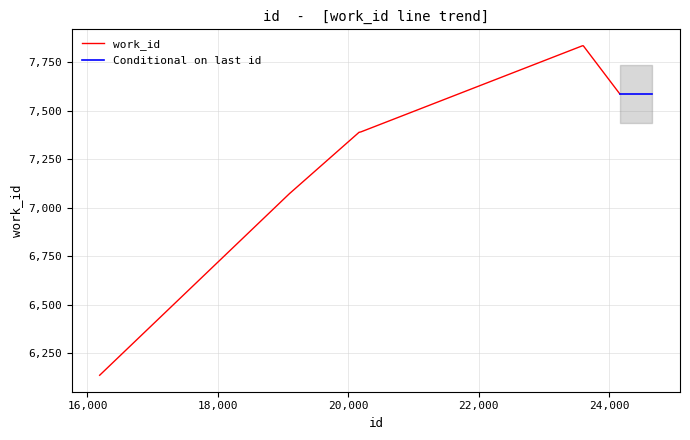

Is it true that the value at 19108 is 7075?

True